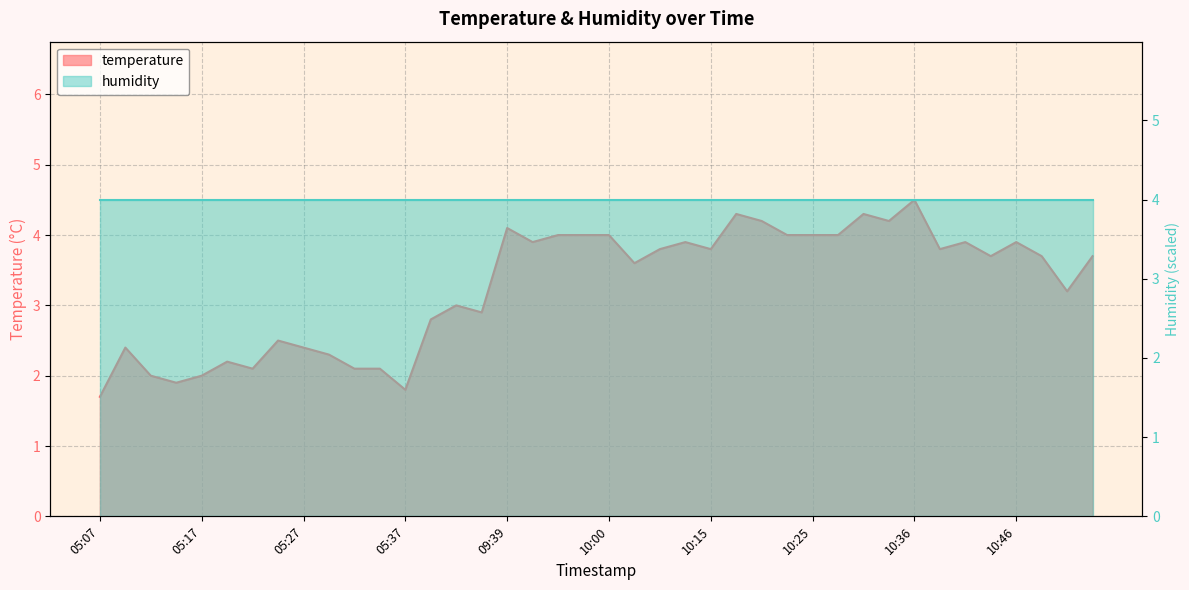

How many values exceed 3?

24